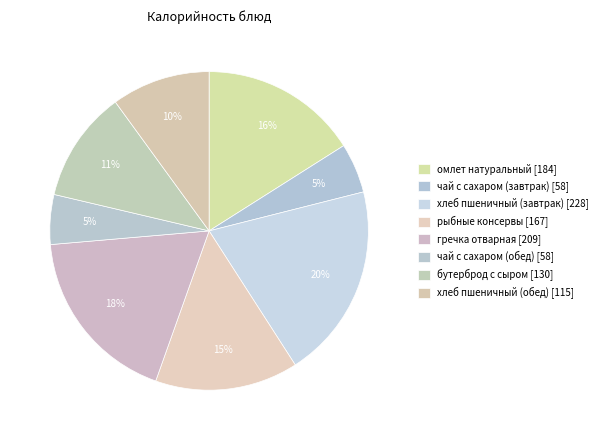

How many segments does this pie chart have?

8